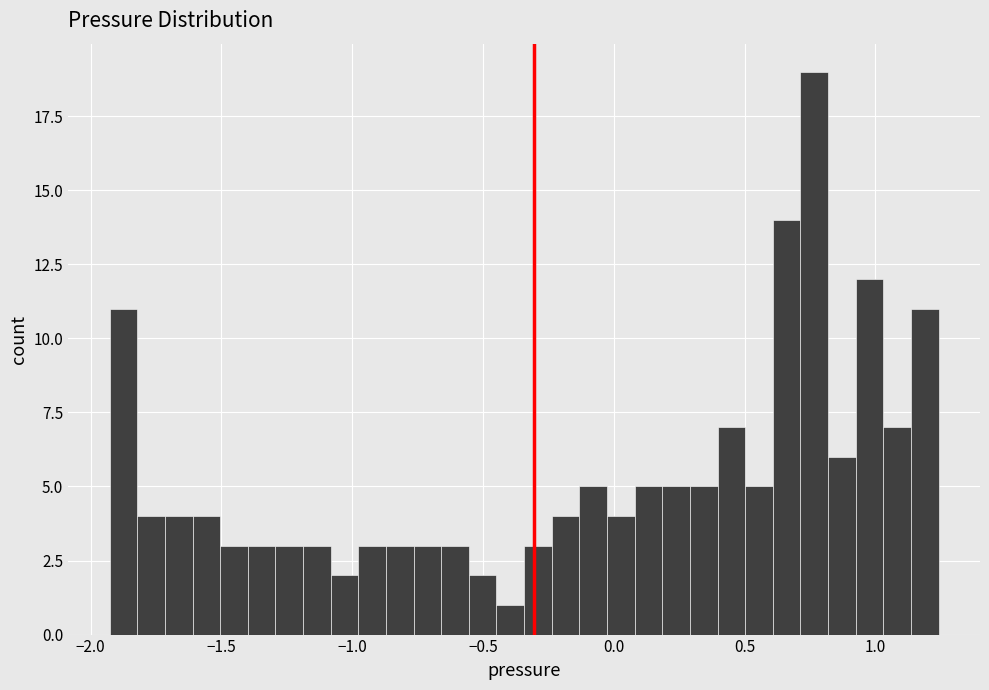

Read against the x-axis, roughly where is the centre of the tallest bar?

0.75